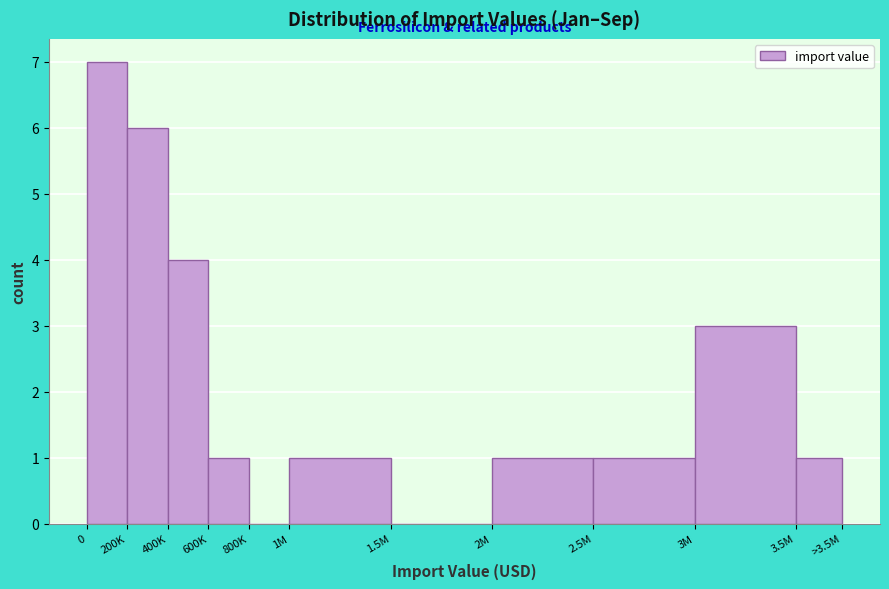

Reading right to left, transcribe all the data shown in this chart.

3.5M=1	3M=3	2.5M=1	2M=1	1.5M=0	1M=1	800K=0	600K=1	400K=4	200K=6	0=7